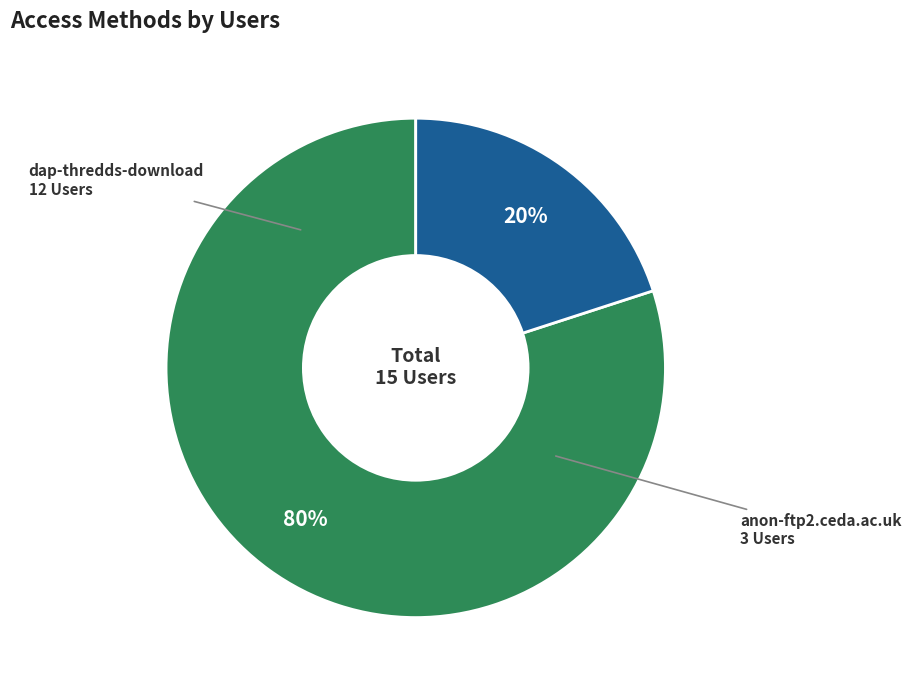

What percentage is the anon-ftp2.ceda.ac.uk slice, to the nearest percent?

20%